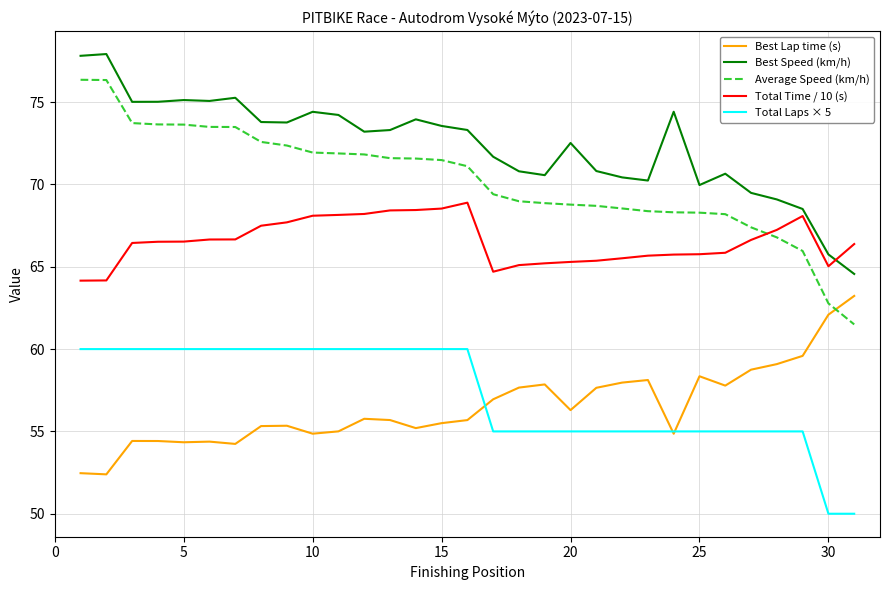

Which series has the largest total across all categories?

Best Speed (km/h)